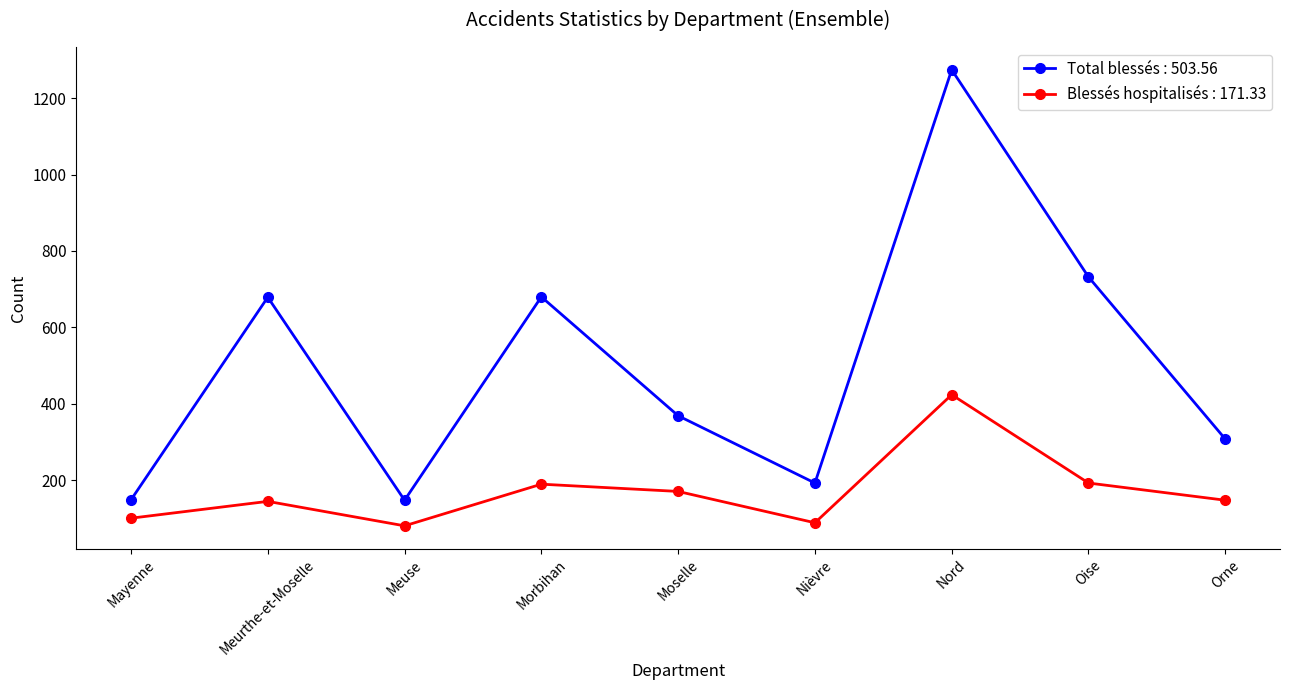

At Nièvre, list the series in order from largest to smallest.

Total blessés : 503.56, Blessés hospitalisés : 171.33